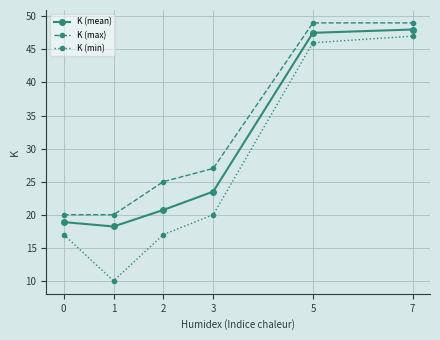

List the series in order of their overall mean, highest first.

K (max), K (mean), K (min)